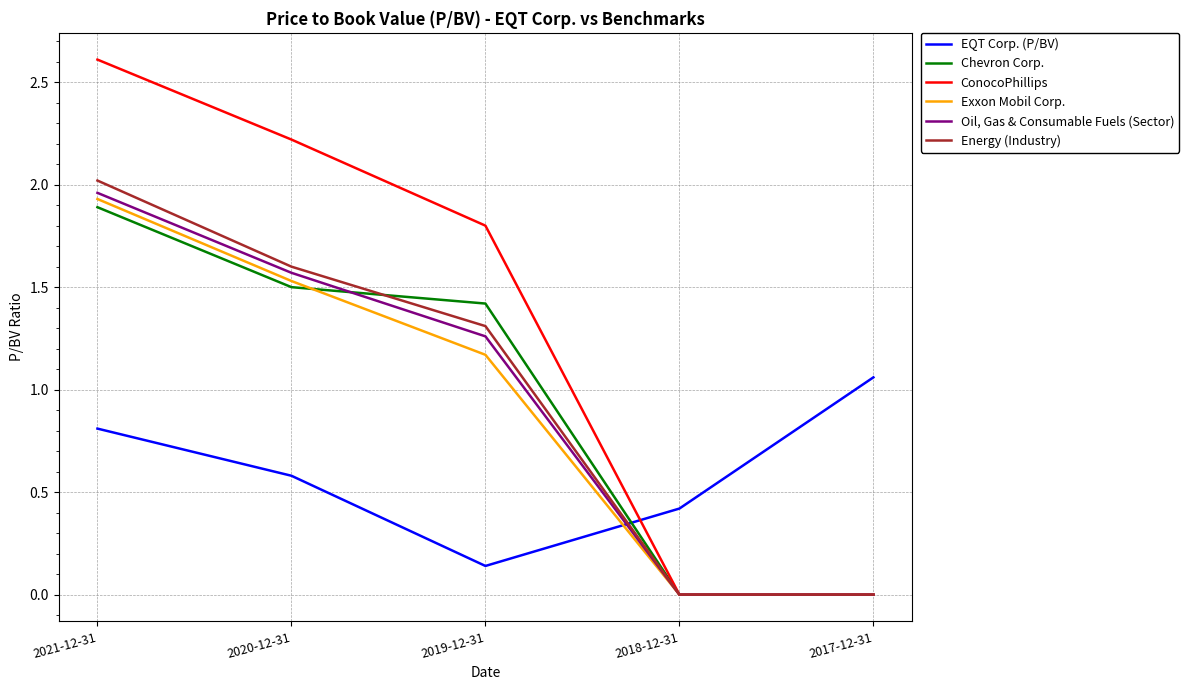

The value of Oil, Gas & Consumable Fuels (Sector) at 2019-12-31 is 0.4. True or false?

False